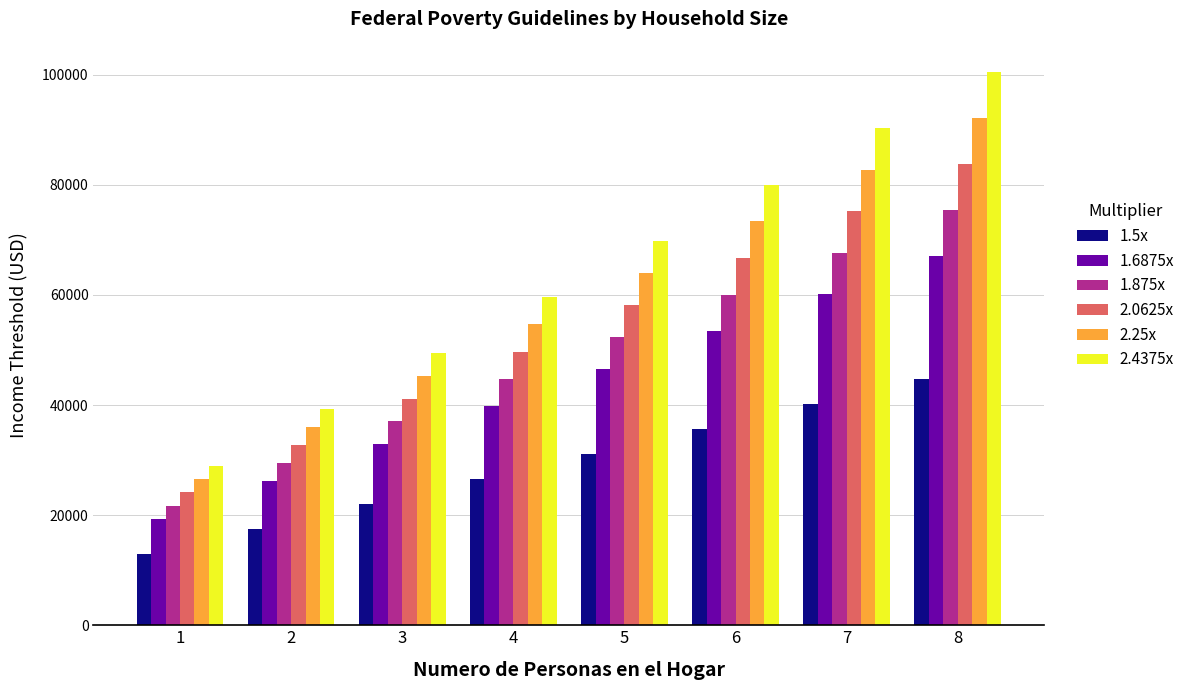

List the labels in order of 1.6875x value, smallest first.

1, 2, 3, 4, 5, 6, 7, 8